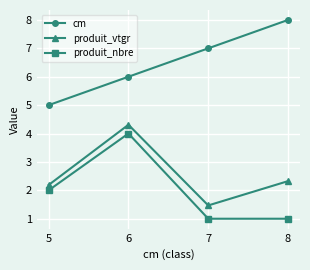

What is the difference between the maximum and minimum values in the produit_nbre series?

3.0